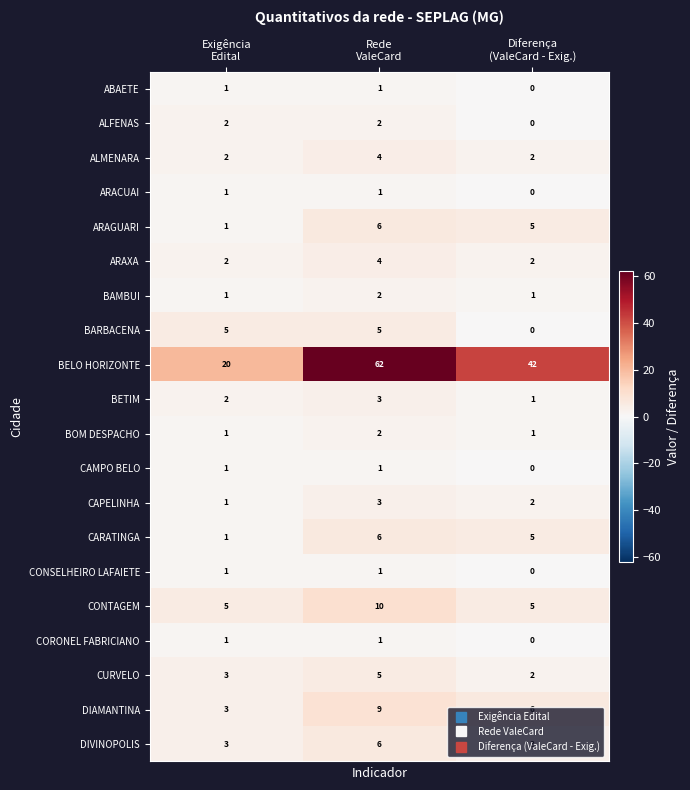

Which series has the largest total across all categories?

BELO HORIZONTE